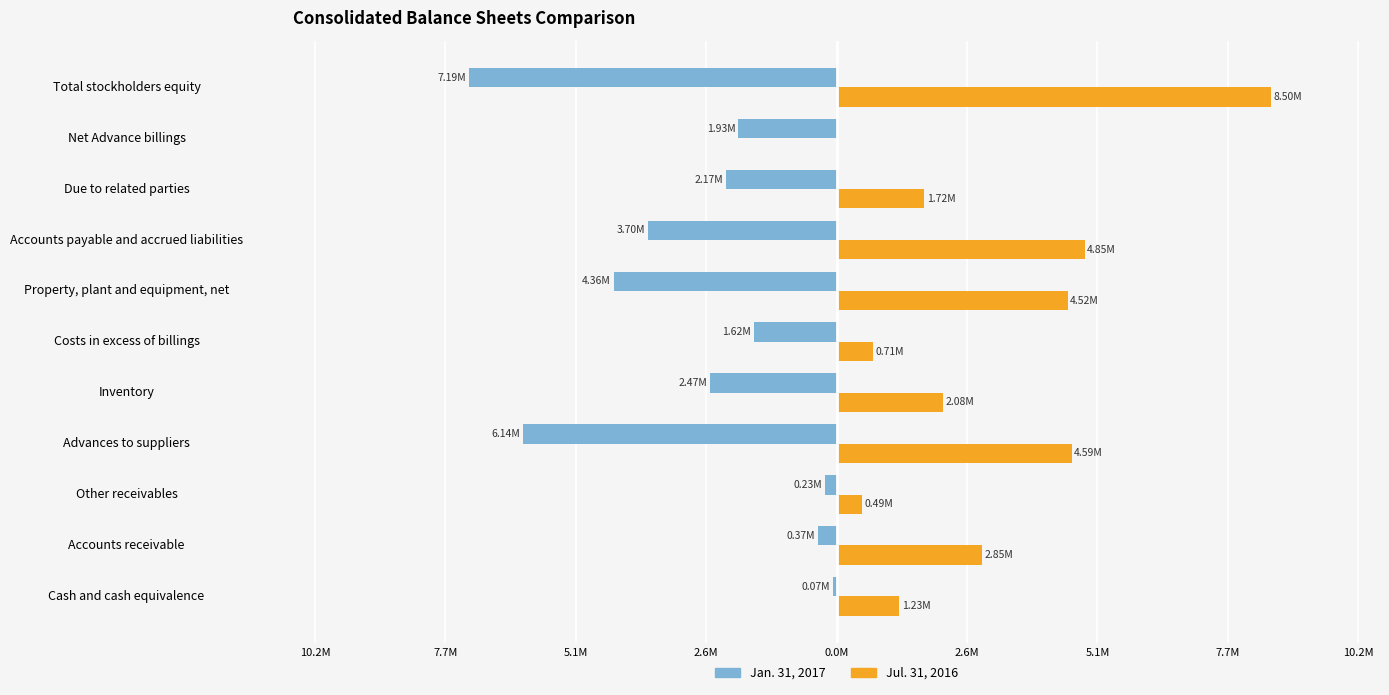

What are all the series names shown in the legend?

Jan. 31, 2017, Jul. 31, 2016